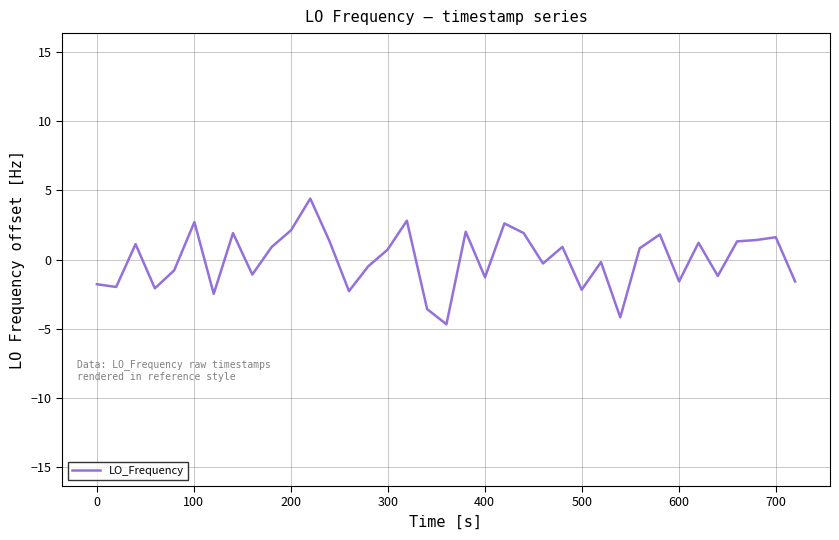

What is the maximum value shown in the chart?

4.4